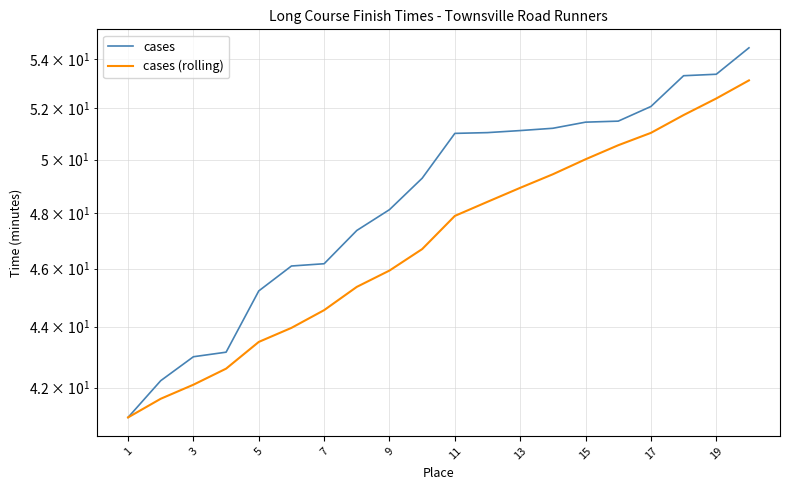

What is the average value of the cases (rolling) series?

47.0